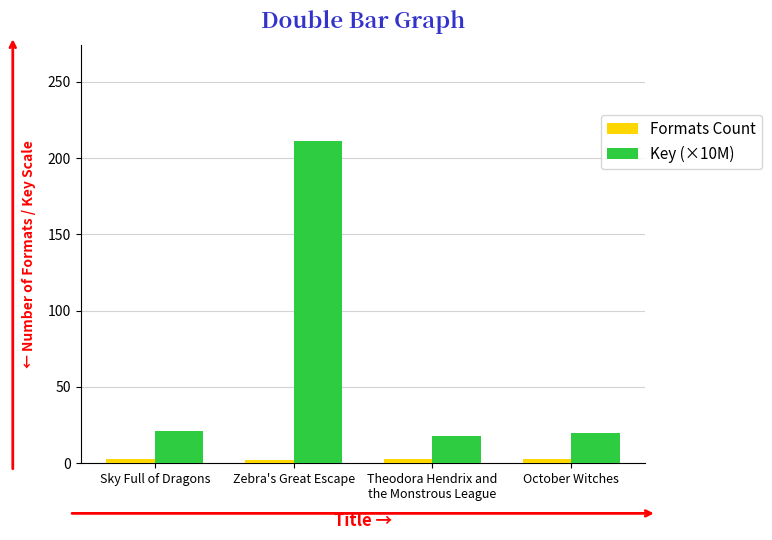

What is the label of the 2nd bar from the right?

Theodora Hendrix and
the Monstrous League